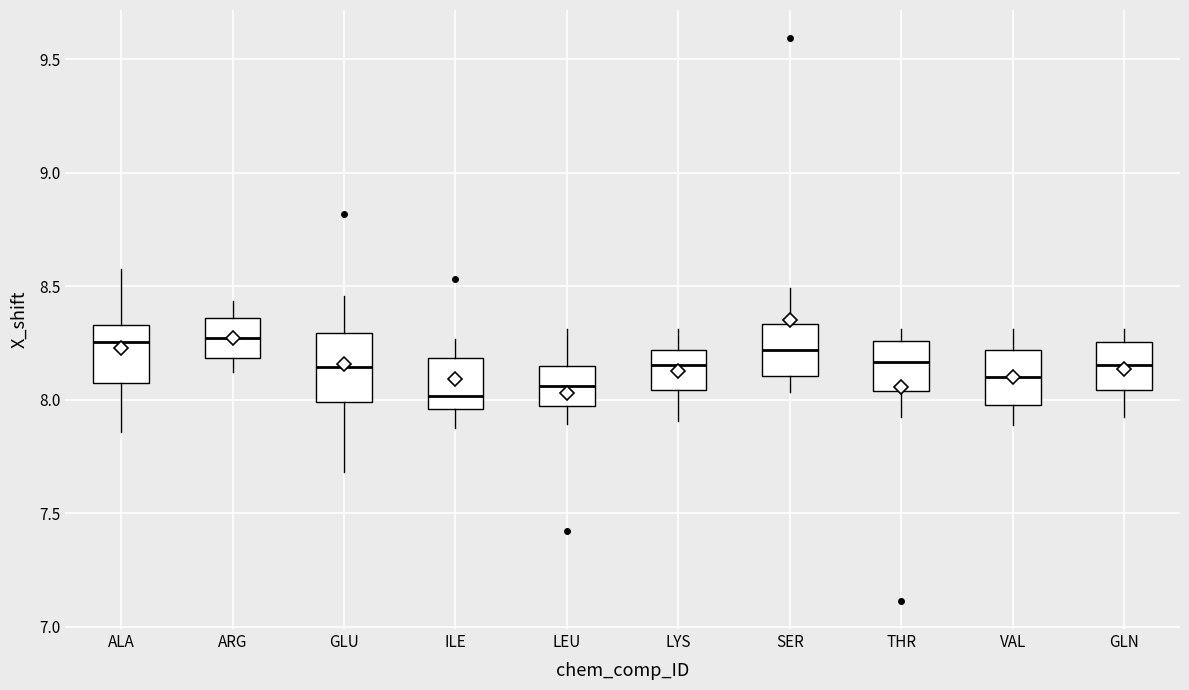

Where does the upper whisker of the box for SER end on the y-axis? The values are not printed on the chart, so give them approximately, as read against the axis.

8.50